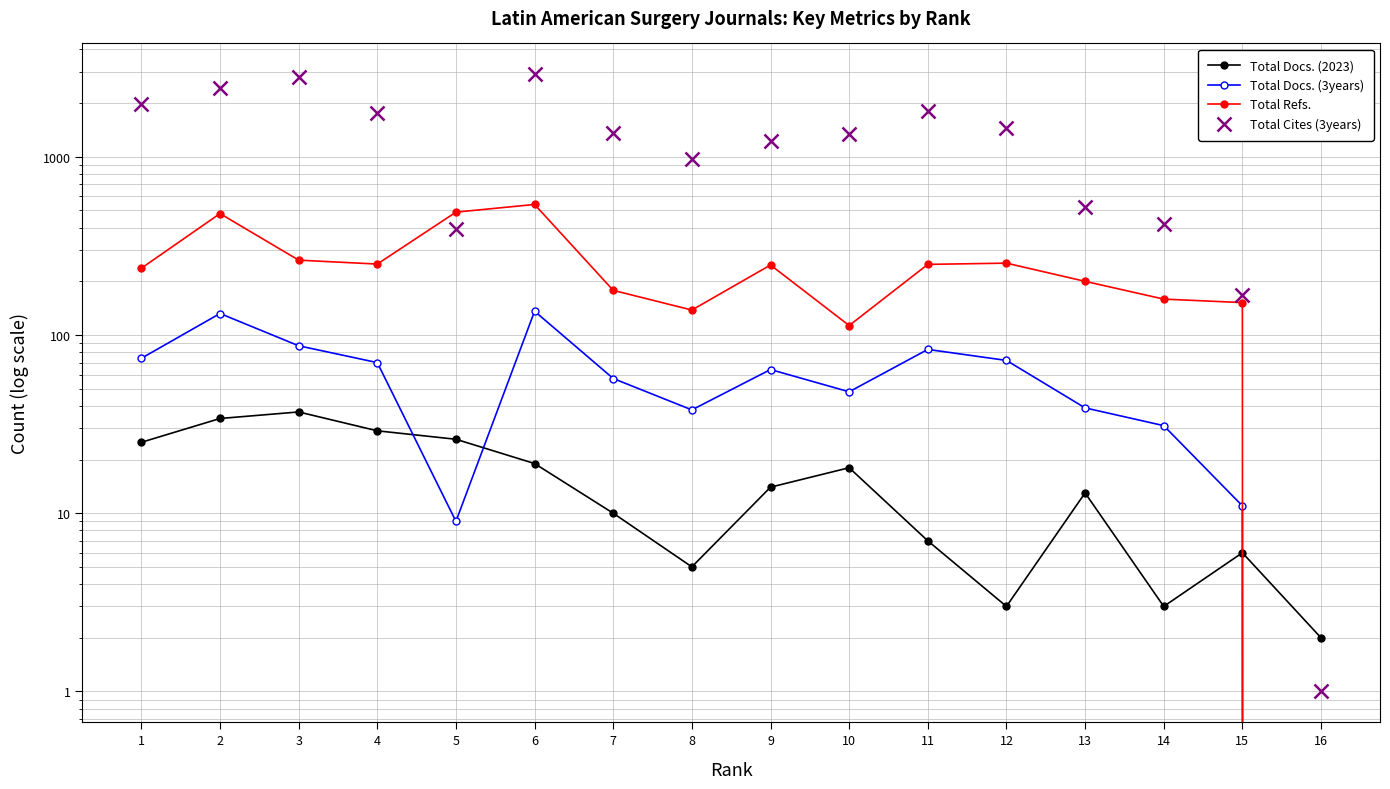

Rank the series at 5 from highest to lowest value.

Total Refs., Total Cites (3years), Total Docs. (2023), Total Docs. (3years)